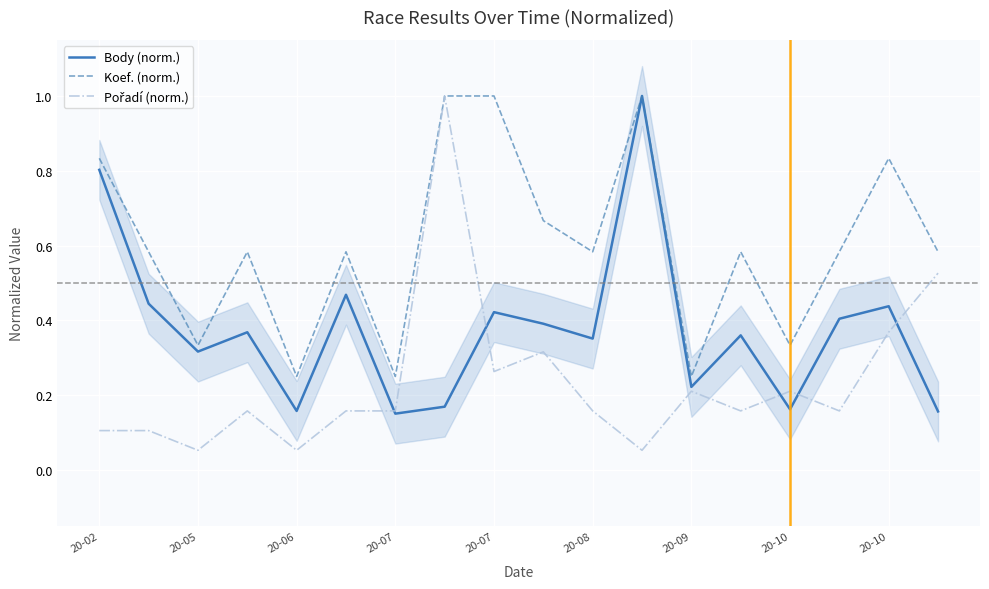

Is it true that Pořadí (norm.) equals 0.3 at 20-08?

False